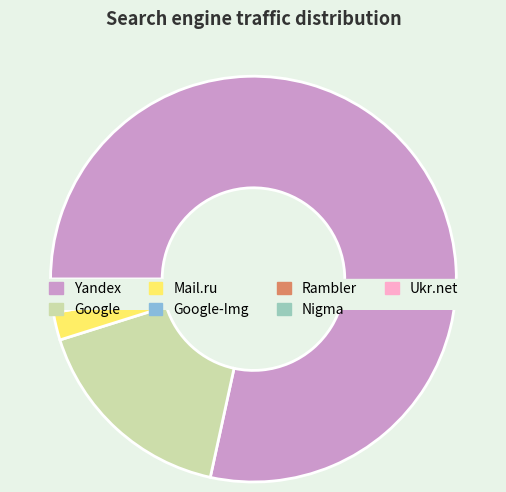

Approximately how many times larger is the value at Ukr.net compared to Nigma?

1.0